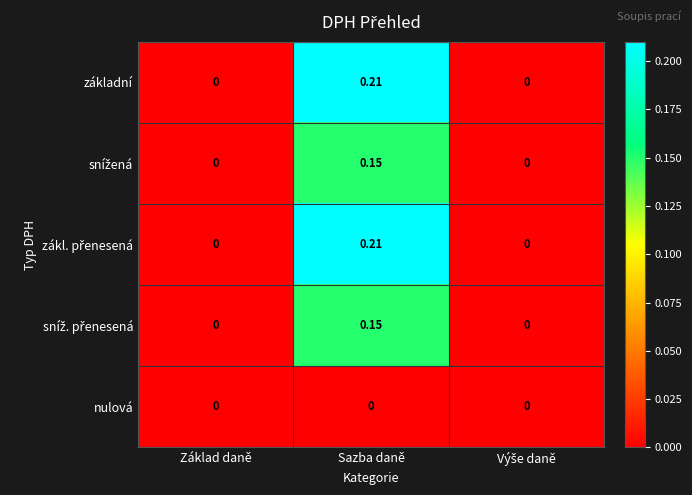

How many categories are shown in the chart?

3